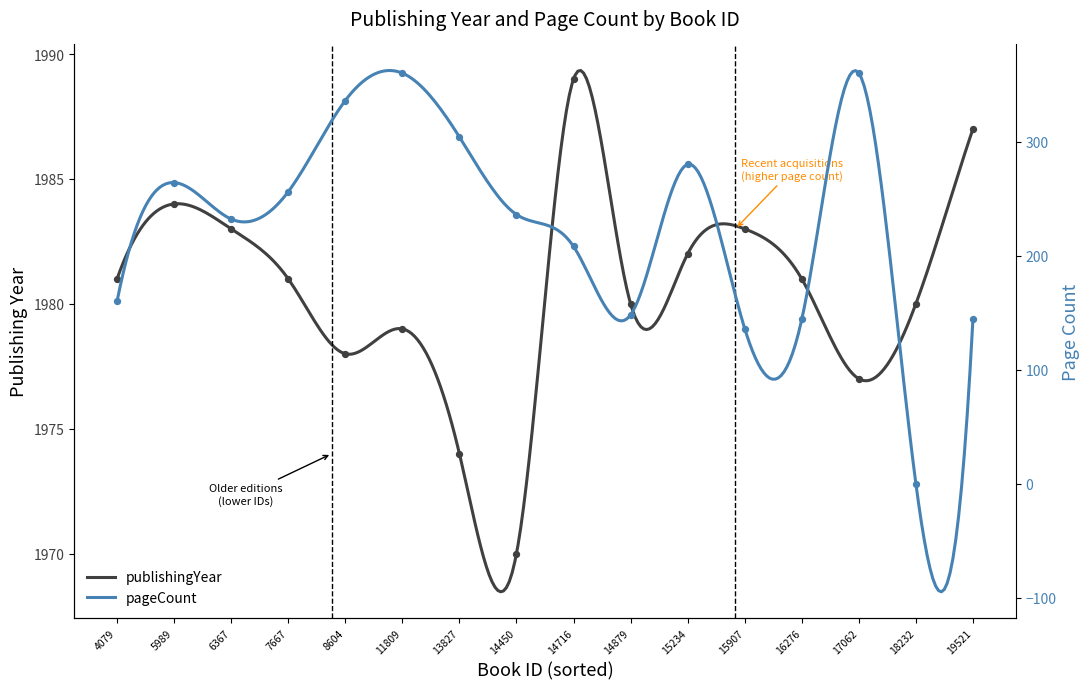

What are all the series names shown in the legend?

publishingYear, pageCount